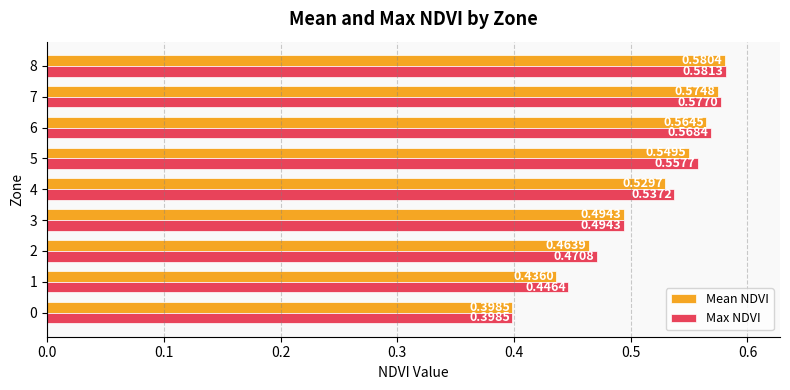

Which series has the largest range (max minus min)?

Max NDVI